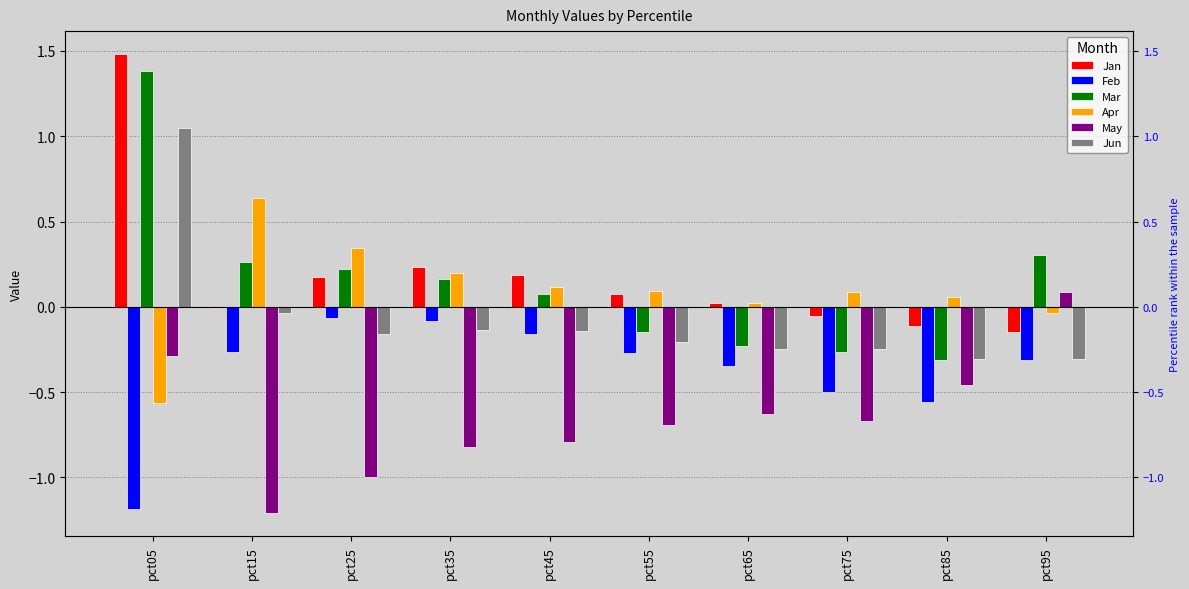

What is the value of the Apr bar at the 8th from the left?

0.1